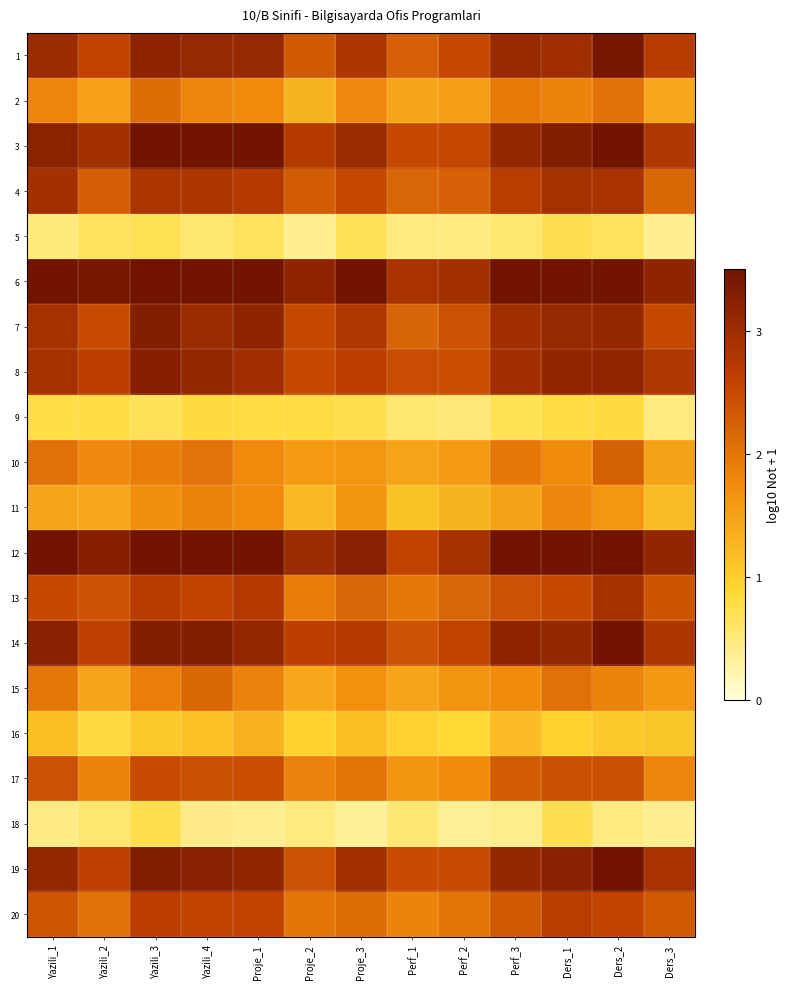

Reading right to left, extract all data points from this chart.

1: Ders_3=2.7	Ders_2=3.4	Ders_1=3.0	Perf_3=3.1	Perf_2=2.5	Perf_1=2.2	Proje_3=2.8	Proje_2=2.3	Proje_1=3.1	Yazili_4=3.1	Yazili_3=3.2	Yazili_2=2.6	Yazili_1=3.0
2: Ders_3=1.4	Ders_2=2.1	Ders_1=1.9	Perf_3=1.9	Perf_2=1.6	Perf_1=1.5	Proje_3=1.8	Proje_2=1.3	Proje_1=1.8	Yazili_4=1.8	Yazili_3=2.1	Yazili_2=1.5	Yazili_1=1.8
3: Ders_3=2.8	Ders_2=3.5	Ders_1=3.3	Perf_3=3.1	Perf_2=2.5	Perf_1=2.5	Proje_3=3.0	Proje_2=2.7	Proje_1=3.5	Yazili_4=3.5	Yazili_3=3.5	Yazili_2=2.9	Yazili_1=3.2
4: Ders_3=2.2	Ders_2=2.9	Ders_1=2.9	Perf_3=2.7	Perf_2=2.2	Perf_1=2.2	Proje_3=2.5	Proje_2=2.3	Proje_1=2.7	Yazili_4=2.8	Yazili_3=2.8	Yazili_2=2.3	Yazili_1=2.9
5: Ders_3=0.4	Ders_2=0.7	Ders_1=0.7	Perf_3=0.6	Perf_2=0.5	Perf_1=0.5	Proje_3=0.7	Proje_2=0.4	Proje_1=0.7	Yazili_4=0.6	Yazili_3=0.7	Yazili_2=0.7	Yazili_1=0.5
6: Ders_3=3.2	Ders_2=3.5	Ders_1=3.5	Perf_3=3.5	Perf_2=2.9	Perf_1=2.9	Proje_3=3.5	Proje_2=3.2	Proje_1=3.5	Yazili_4=3.5	Yazili_3=3.5	Yazili_2=3.4	Yazili_1=3.5
7: Ders_3=2.5	Ders_2=3.1	Ders_1=3.1	Perf_3=3.0	Perf_2=2.4	Perf_1=2.2	Proje_3=2.8	Proje_2=2.5	Proje_1=3.2	Yazili_4=3.0	Yazili_3=3.3	Yazili_2=2.5	Yazili_1=2.9
8: Ders_3=2.8	Ders_2=3.2	Ders_1=3.1	Perf_3=3.0	Perf_2=2.5	Perf_1=2.5	Proje_3=2.6	Proje_2=2.5	Proje_1=3.0	Yazili_4=3.1	Yazili_3=3.3	Yazili_2=2.6	Yazili_1=2.9
9: Ders_3=0.5	Ders_2=0.8	Ders_1=0.8	Perf_3=0.7	Perf_2=0.5	Perf_1=0.6	Proje_3=0.7	Proje_2=0.8	Proje_1=0.8	Yazili_4=0.8	Yazili_3=0.7	Yazili_2=0.8	Yazili_1=0.8
10: Ders_3=1.5	Ders_2=2.2	Ders_1=1.8	Perf_3=2.0	Perf_2=1.6	Perf_1=1.5	Proje_3=1.6	Proje_2=1.6	Proje_1=1.8	Yazili_4=2.0	Yazili_3=1.9	Yazili_2=1.8	Yazili_1=2.1
11: Ders_3=1.2	Ders_2=1.6	Ders_1=1.8	Perf_3=1.5	Perf_2=1.3	Perf_1=1.1	Proje_3=1.6	Proje_2=1.2	Proje_1=1.8	Yazili_4=1.9	Yazili_3=1.7	Yazili_2=1.4	Yazili_1=1.5
12: Ders_3=3.1	Ders_2=3.5	Ders_1=3.5	Perf_3=3.5	Perf_2=2.9	Perf_1=2.6	Proje_3=3.2	Proje_2=3.0	Proje_1=3.5	Yazili_4=3.5	Yazili_3=3.5	Yazili_2=3.3	Yazili_1=3.5
13: Ders_3=2.4	Ders_2=2.9	Ders_1=2.5	Perf_3=2.4	Perf_2=2.2	Perf_1=2.0	Proje_3=2.2	Proje_2=1.9	Proje_1=2.8	Yazili_4=2.6	Yazili_3=2.7	Yazili_2=2.4	Yazili_1=2.5
14: Ders_3=2.8	Ders_2=3.5	Ders_1=3.1	Perf_3=3.2	Perf_2=2.6	Perf_1=2.4	Proje_3=2.7	Proje_2=2.6	Proje_1=3.1	Yazili_4=3.3	Yazili_3=3.3	Yazili_2=2.6	Yazili_1=3.2
15: Ders_3=1.6	Ders_2=1.9	Ders_1=2.1	Perf_3=1.8	Perf_2=1.7	Perf_1=1.5	Proje_3=1.7	Proje_2=1.4	Proje_1=1.9	Yazili_4=2.2	Yazili_3=1.9	Yazili_2=1.5	Yazili_1=2.0
16: Ders_3=1.1	Ders_2=1.1	Ders_1=0.9	Perf_3=1.2	Perf_2=0.9	Perf_1=1.0	Proje_3=1.2	Proje_2=0.9	Proje_1=1.3	Yazili_4=1.2	Yazili_3=1.1	Yazili_2=0.8	Yazili_1=1.2
17: Ders_3=1.8	Ders_2=2.4	Ders_1=2.4	Perf_3=2.3	Perf_2=1.8	Perf_1=1.6	Proje_3=2.0	Proje_2=1.9	Proje_1=2.5	Yazili_4=2.4	Yazili_3=2.5	Yazili_2=1.8	Yazili_1=2.4
18: Ders_3=0.4	Ders_2=0.5	Ders_1=0.7	Perf_3=0.4	Perf_2=0.4	Perf_1=0.5	Proje_3=0.4	Proje_2=0.5	Proje_1=0.4	Yazili_4=0.4	Yazili_3=0.7	Yazili_2=0.6	Yazili_1=0.5
19: Ders_3=2.9	Ders_2=3.5	Ders_1=3.2	Perf_3=3.1	Perf_2=2.5	Perf_1=2.5	Proje_3=2.9	Proje_2=2.4	Proje_1=3.1	Yazili_4=3.2	Yazili_3=3.3	Yazili_2=2.6	Yazili_1=3.1
20: Ders_3=2.3	Ders_2=2.6	Ders_1=2.7	Perf_3=2.3	Perf_2=2.0	Perf_1=1.8	Proje_3=2.1	Proje_2=2.0	Proje_1=2.6	Yazili_4=2.6	Yazili_3=2.7	Yazili_2=2.1	Yazili_1=2.4